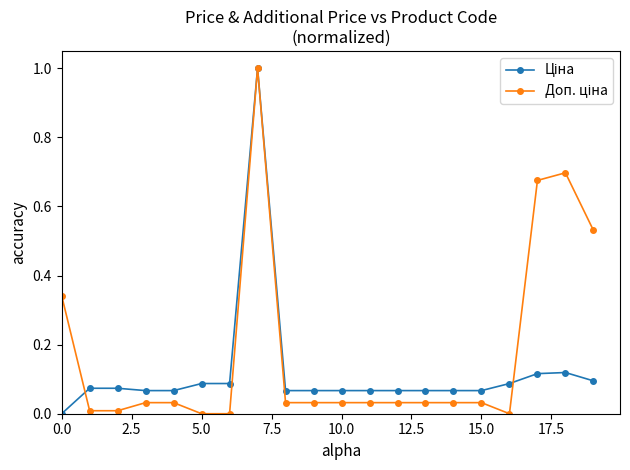

What is the maximum value shown in the chart?

1.0